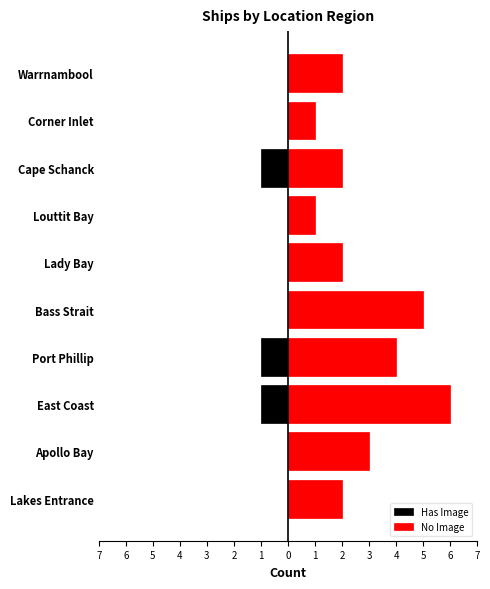

Is the value of No Image at Warrnambool greater than the value of Has Image at Apollo Bay?

Yes